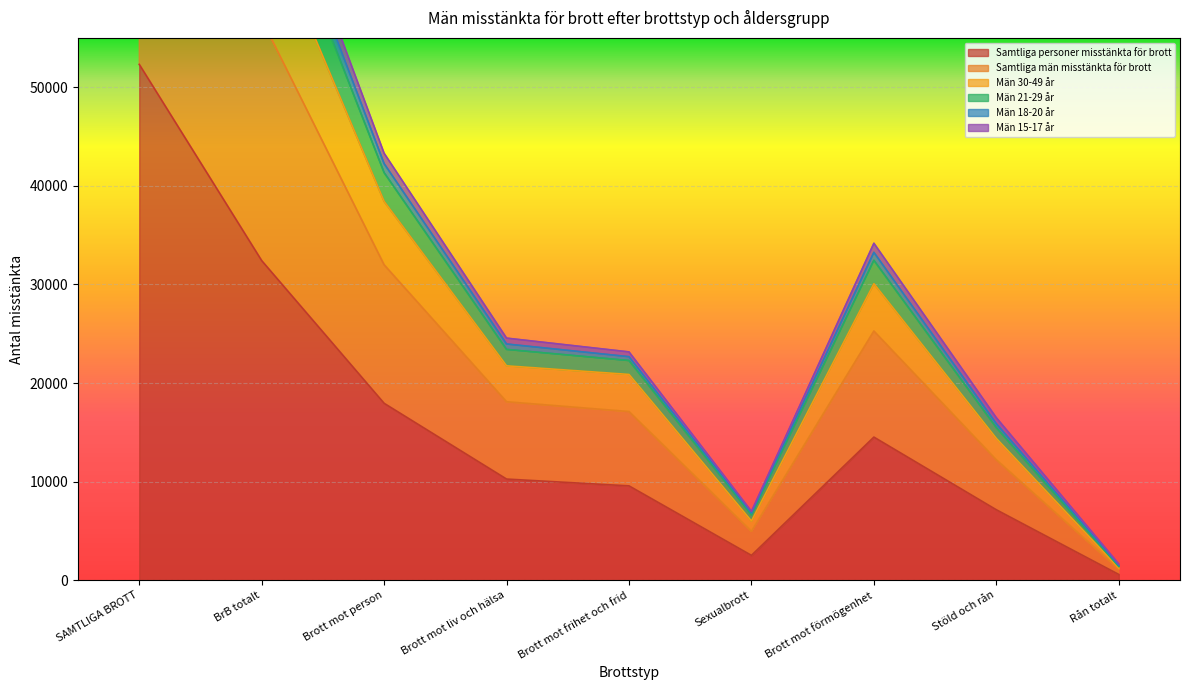

The Samtliga personer misstänkta för brott series shows 32412 at BrB totalt. True or false?

True